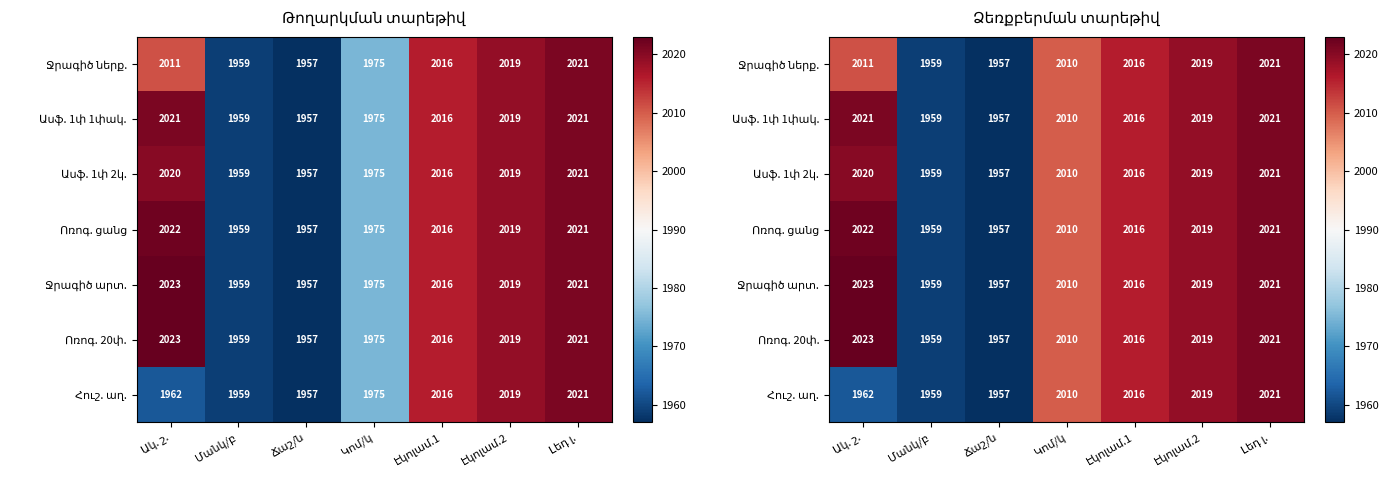

Rank the categories by Ջրագիծ արտ. value from lowest to highest.

Ճաշ/ն, Մանկ/բ, Կոմ/կ, Էկոլամ.1, Էկոլամ.2, Լեդ լ., Ակ. շ.